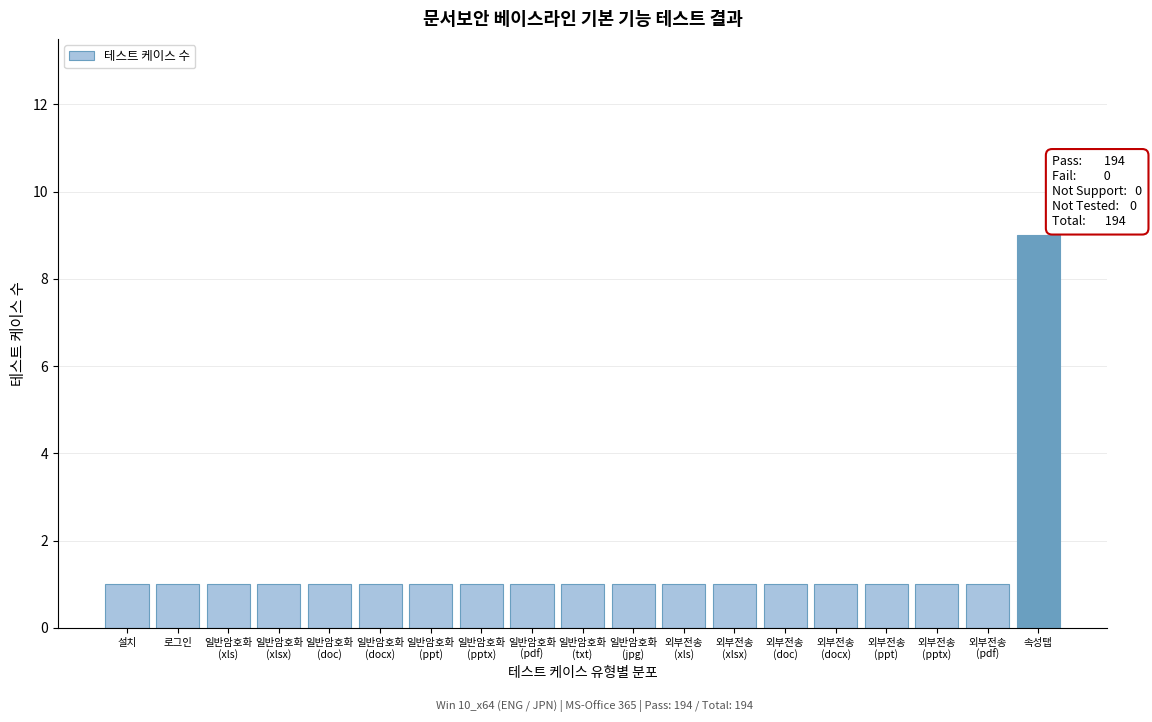

Reading right to left, extract all data points from this chart.

9	1	1	1	1	1	1	1	1	1	1	1	1	1	1	1	1	1	1